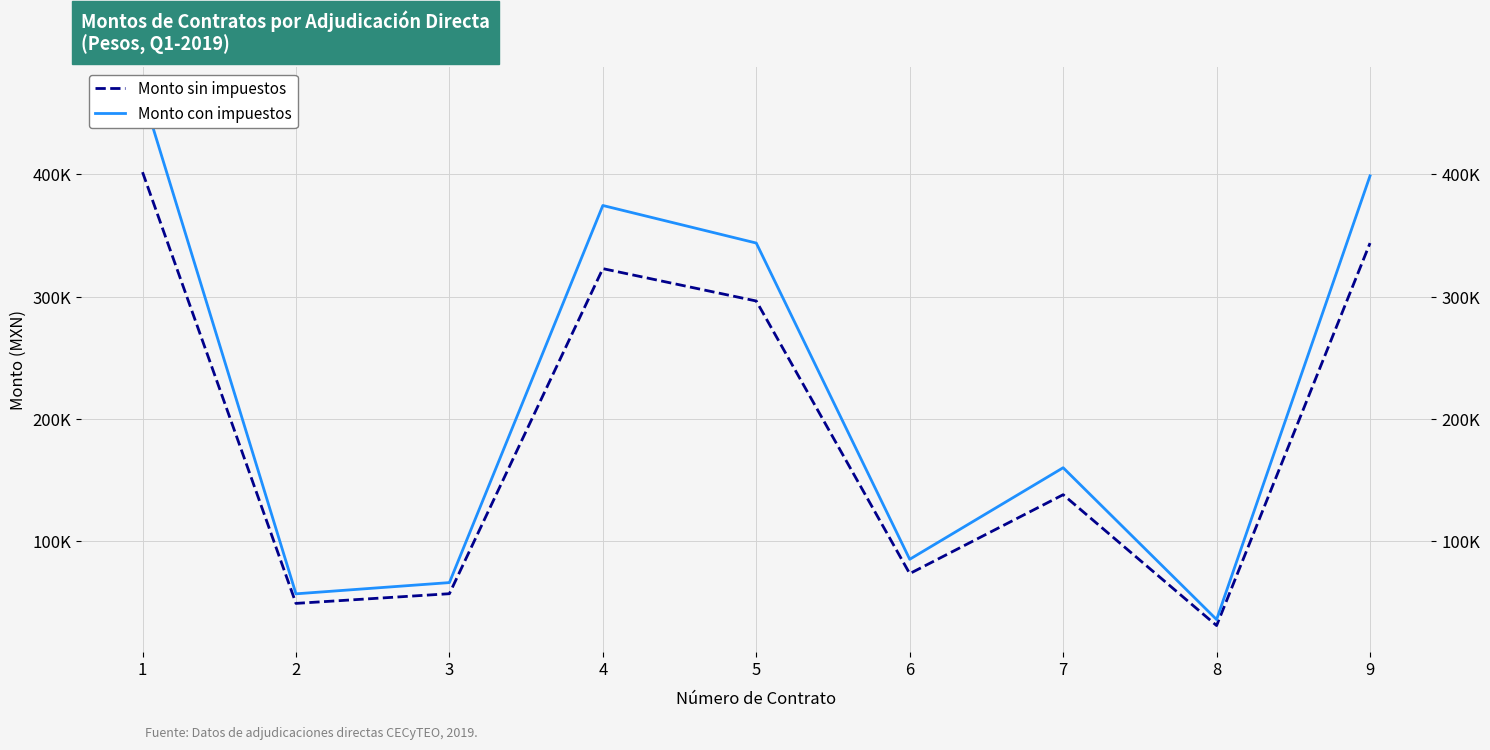

At which label is Monto sin impuestos closest to 216357?

7